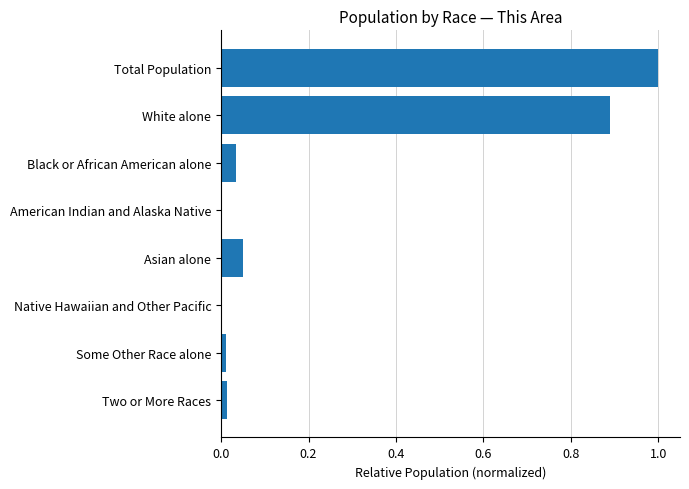

Is it true that the value at White alone is 1.3?

False